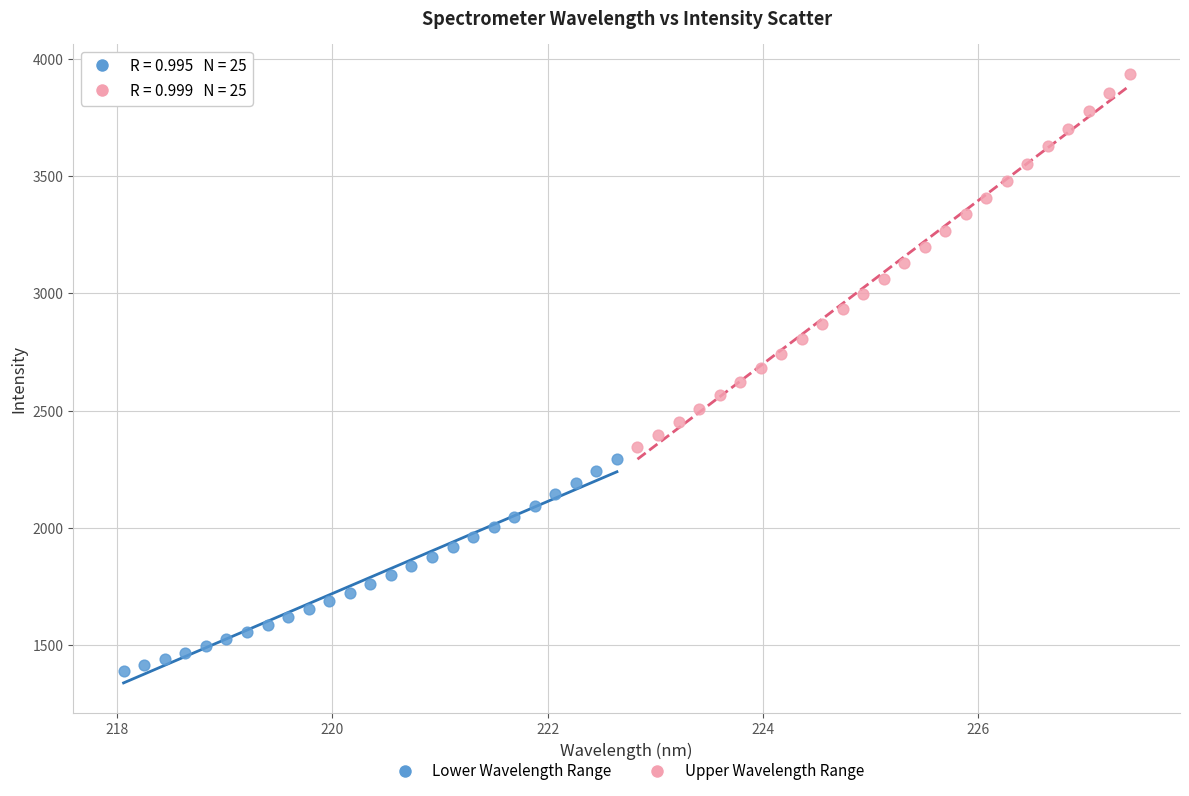

Which series contains the highest Y value?

Upper Wavelength Range